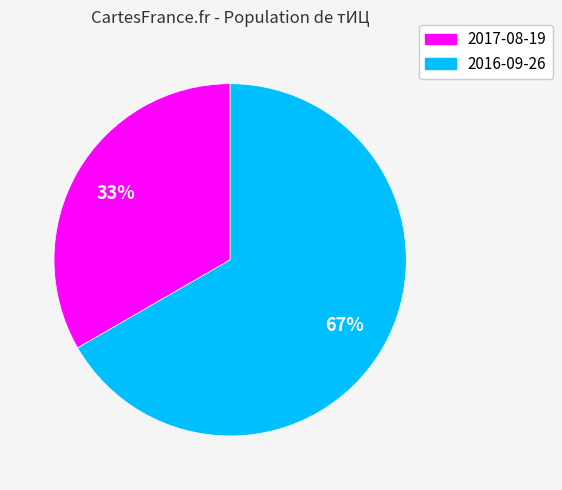

To the nearest percent, what is the average slice percentage?

50%